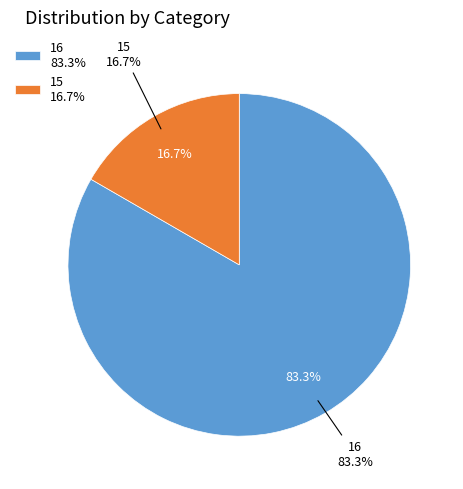

To the nearest percent, what portion does 16 represent?

83%